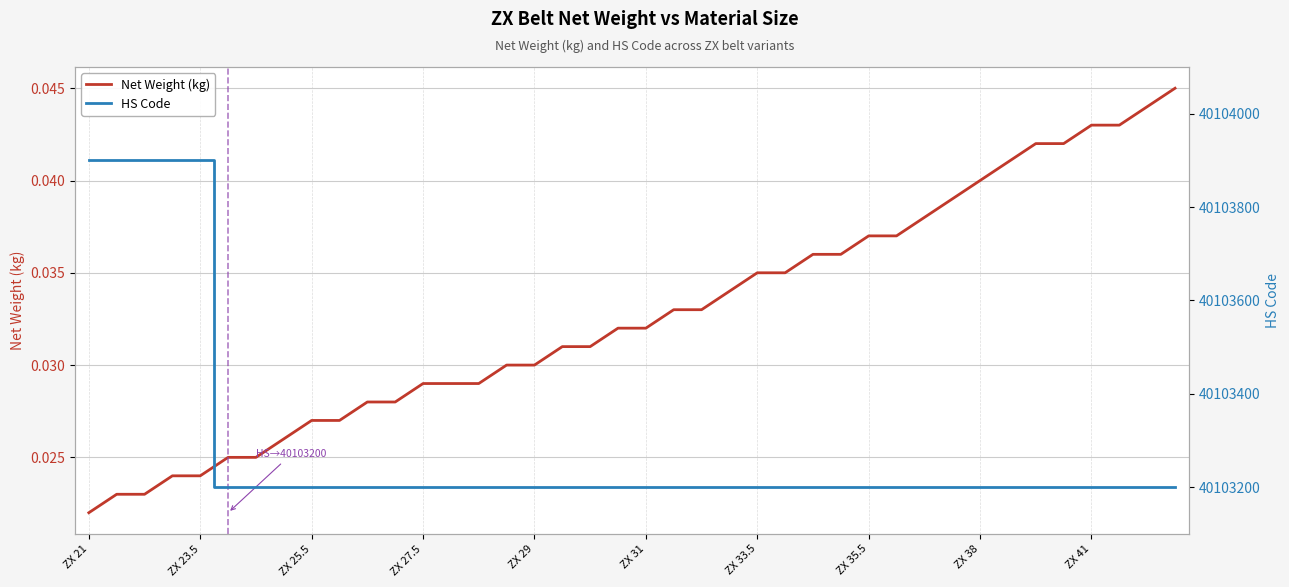

What is the sum of all HS Code values?

1604131500.0